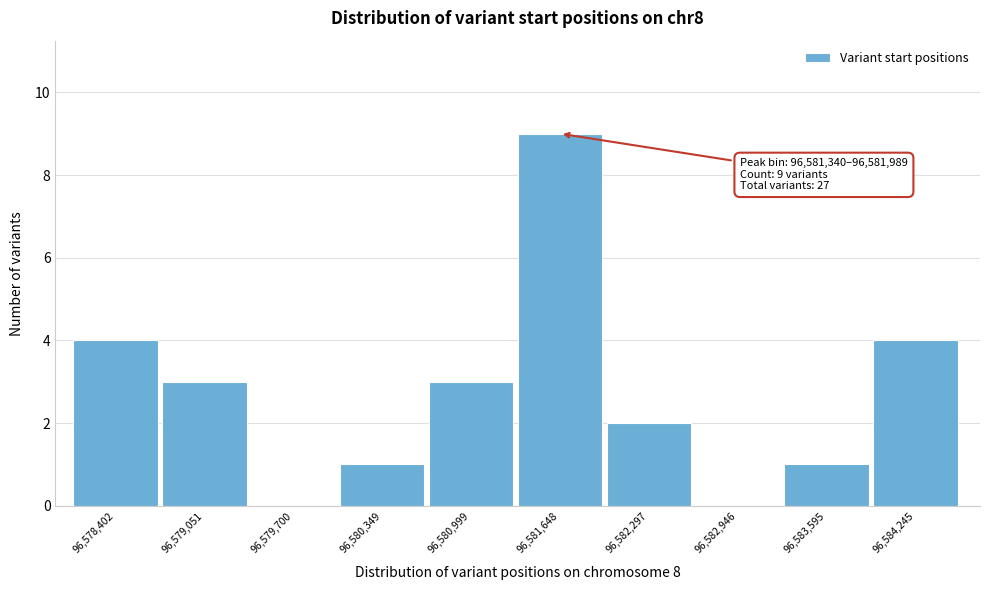

Over which range of the x-axis is the bar tallest?

96581300 to 96582000